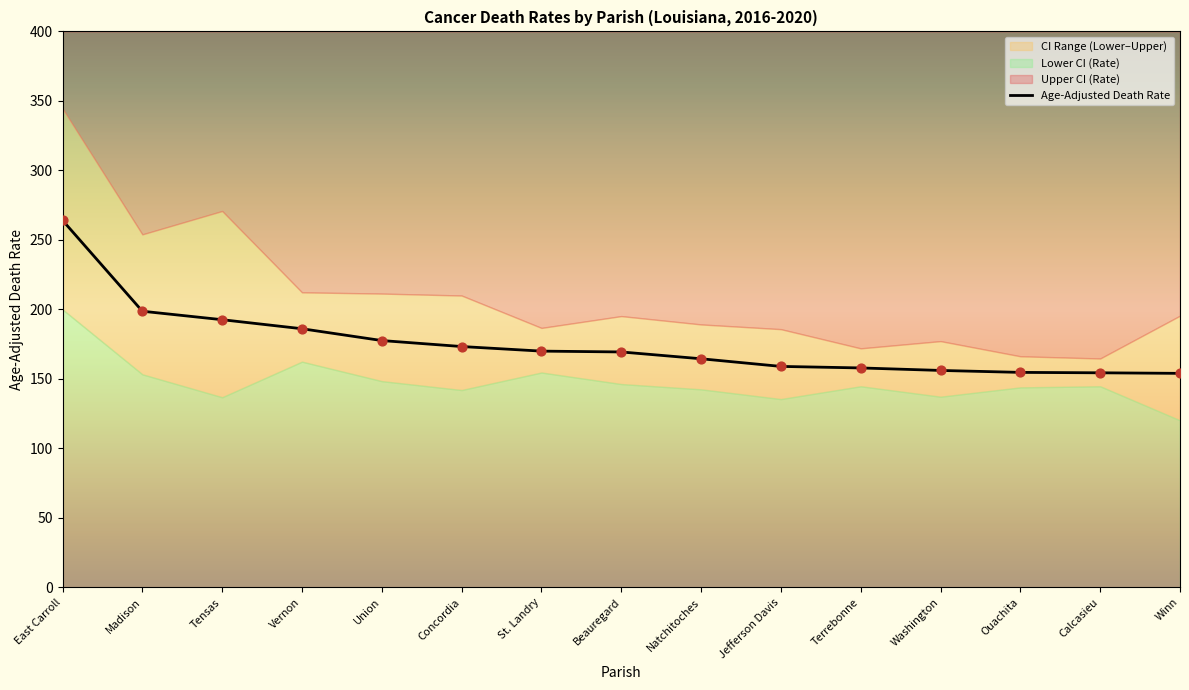

Is the value of Lower CI (Rate) at Madison greater than the value of Age-Adjusted Death Rate at Natchitoches?

No